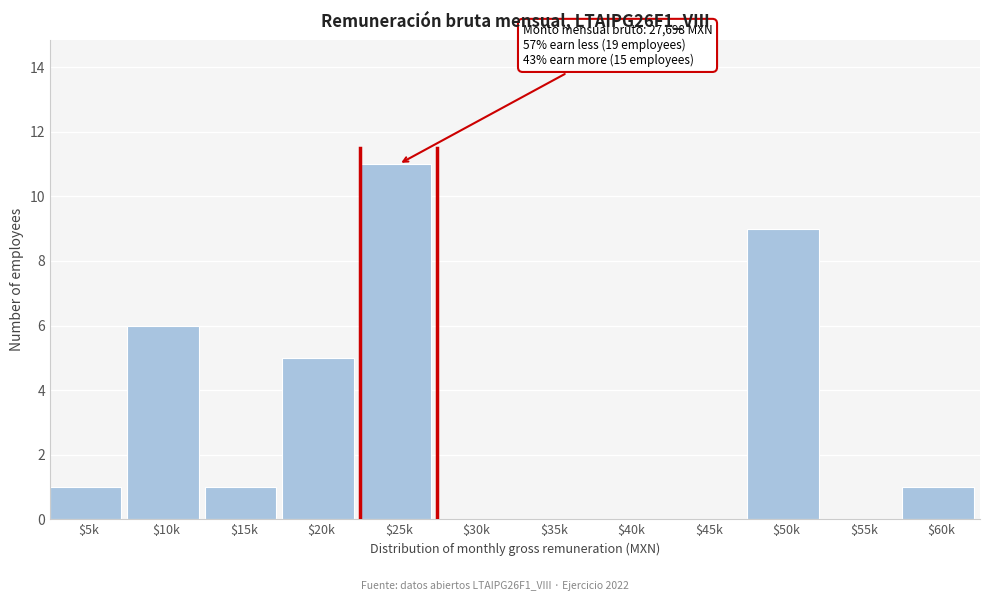

The chart shows a value of 9 at $50k. True or false?

True